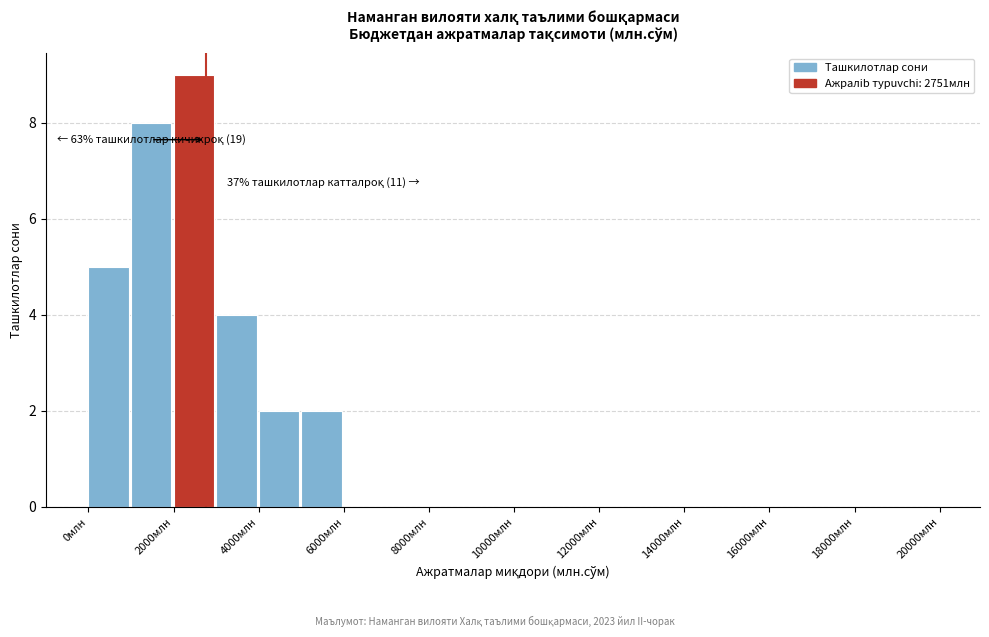

Which range on the x-axis has the tallest bar?

2000 to 3000